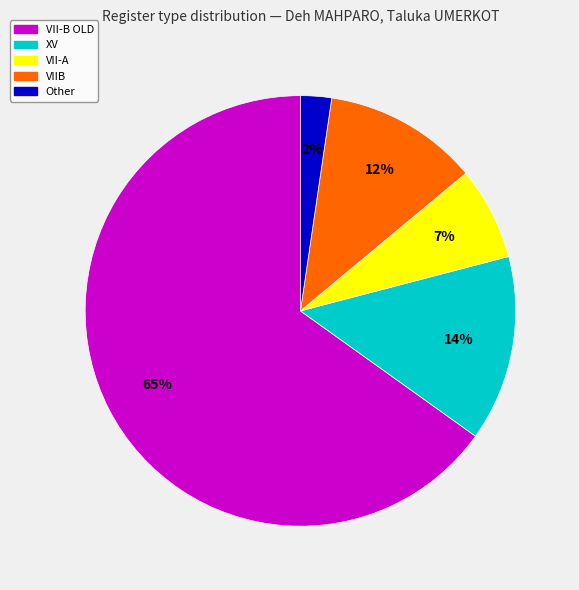

To the nearest percent, what is the combined percentage of XV and VIIB?

26%